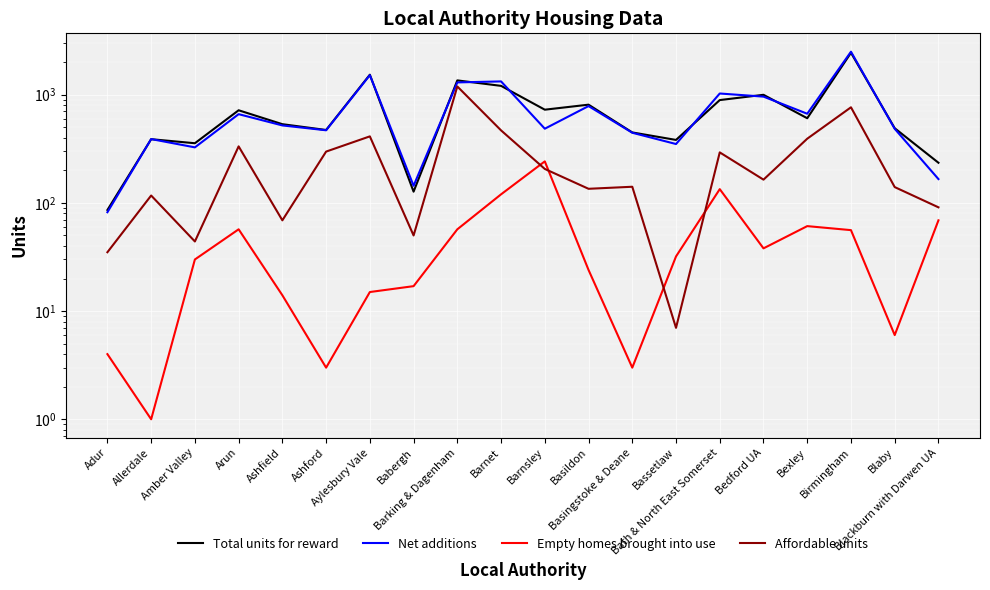

Which category has the highest value in the Total units for reward series?

Birmingham